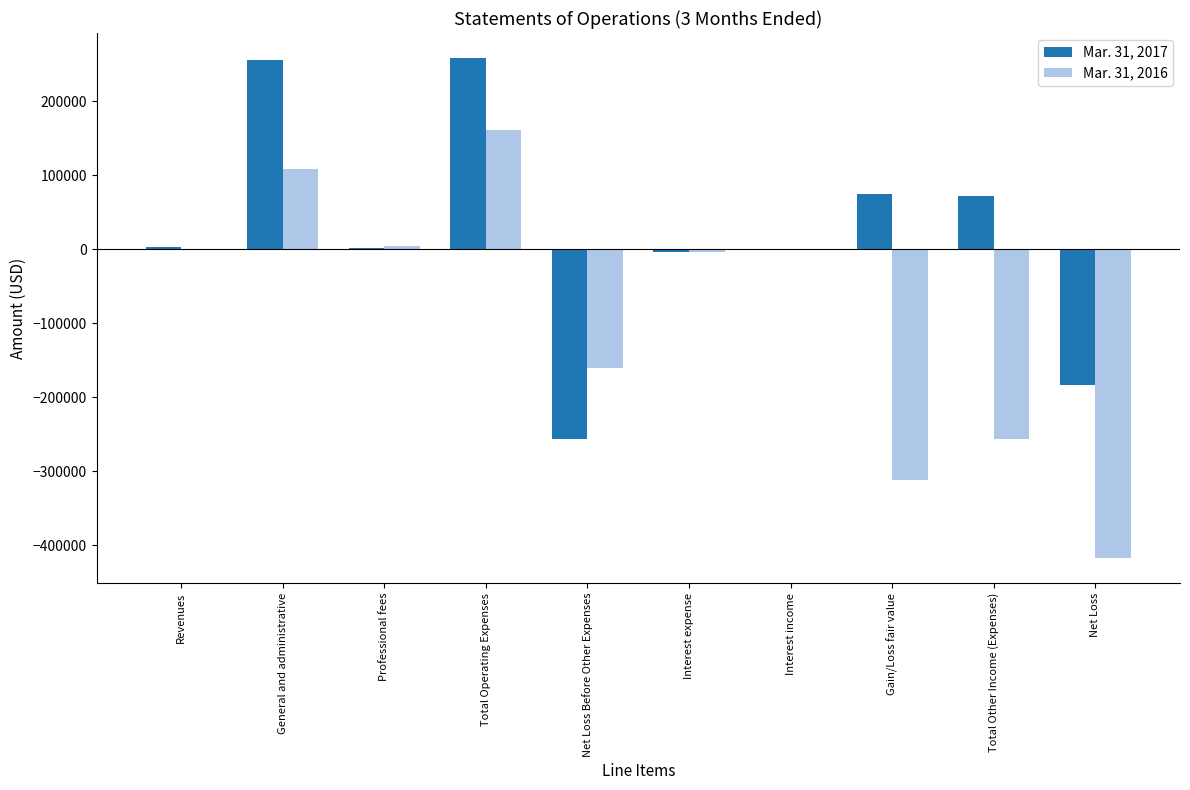

What is the greatest value displayed?

258410